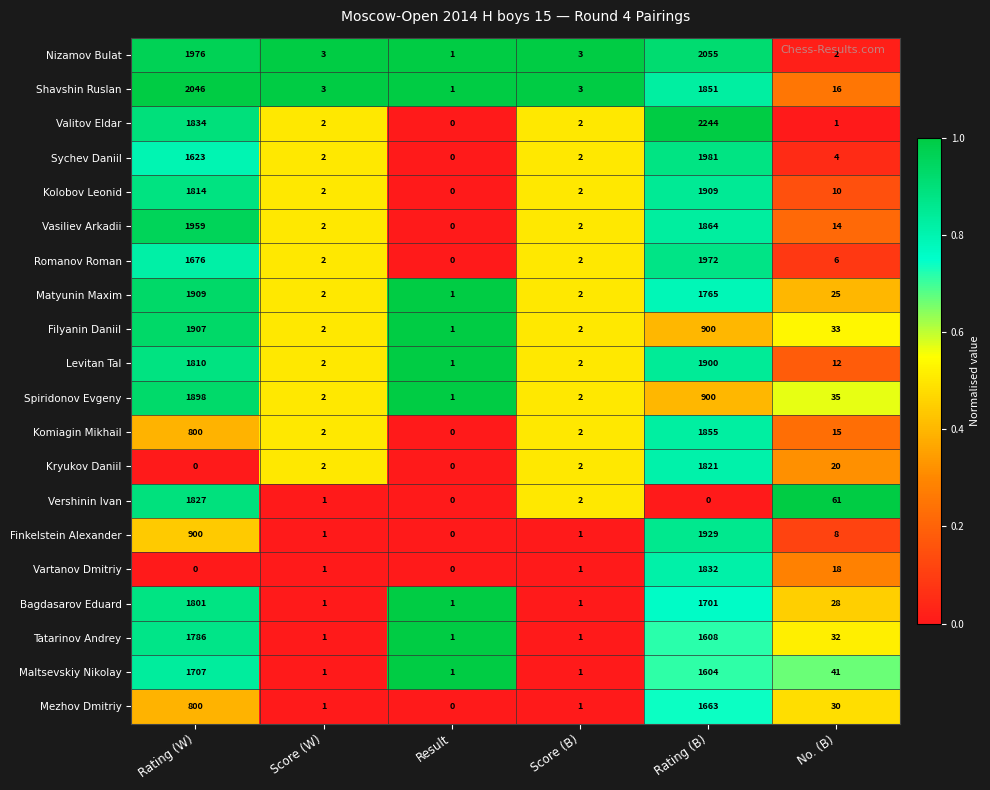

The Finkelstein Alexander series shows 1 at Score (B). True or false?

True